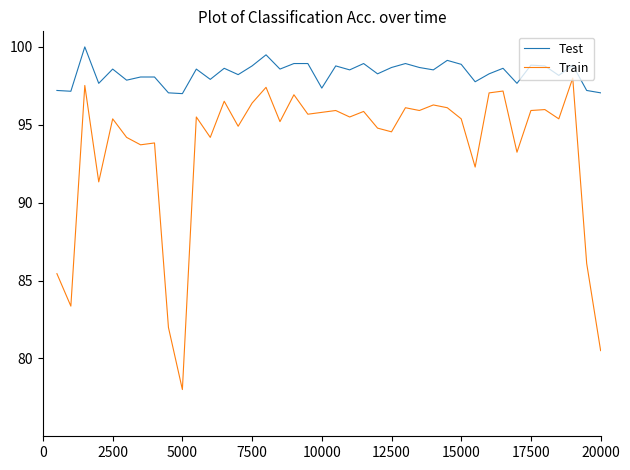

Which series has the largest range (max minus min)?

Train